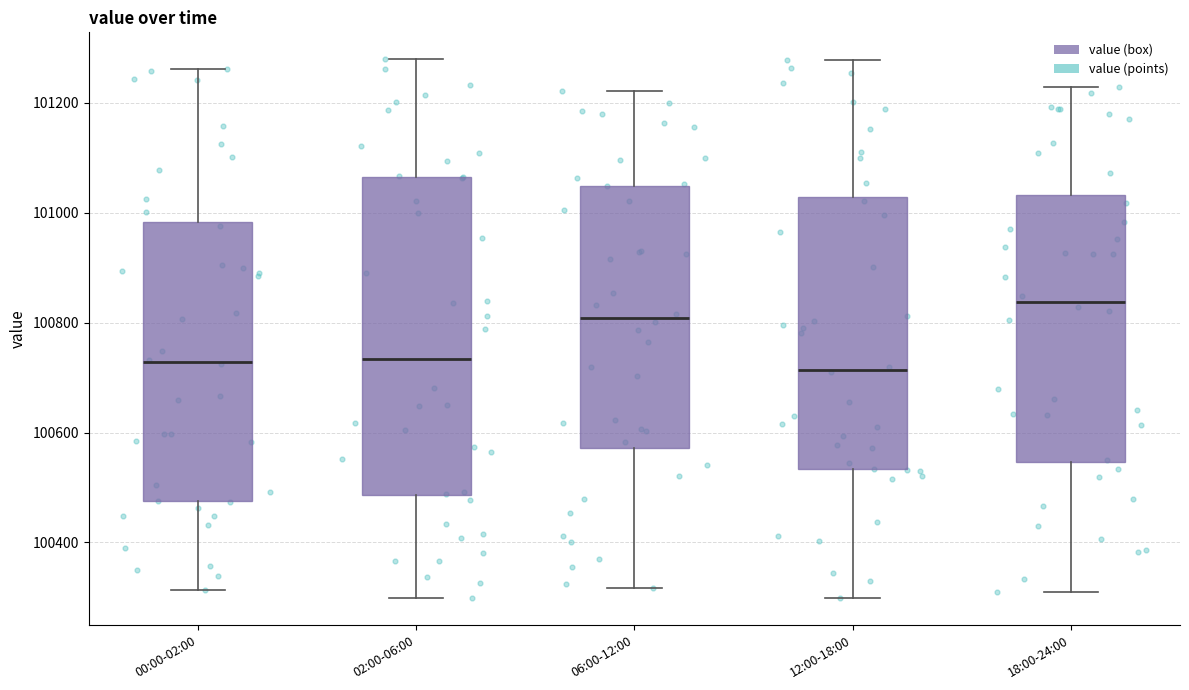

Where does the median line of the box for 00:00-02:00 sit on the y-axis? The values are not printed on the chart, so give them approximately, as read against the axis.

100720